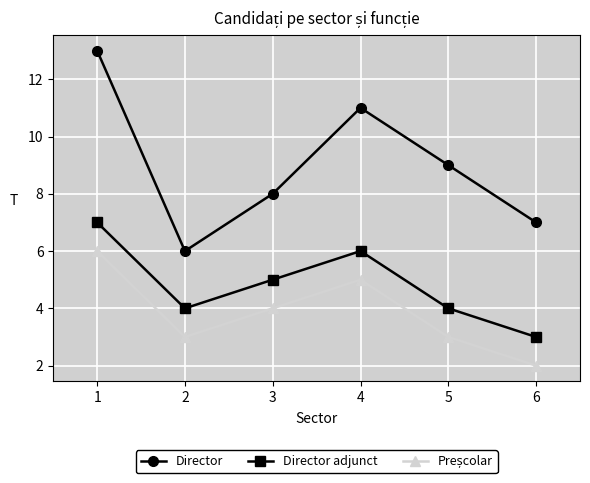

At which category is the sum across all series the highest?

1